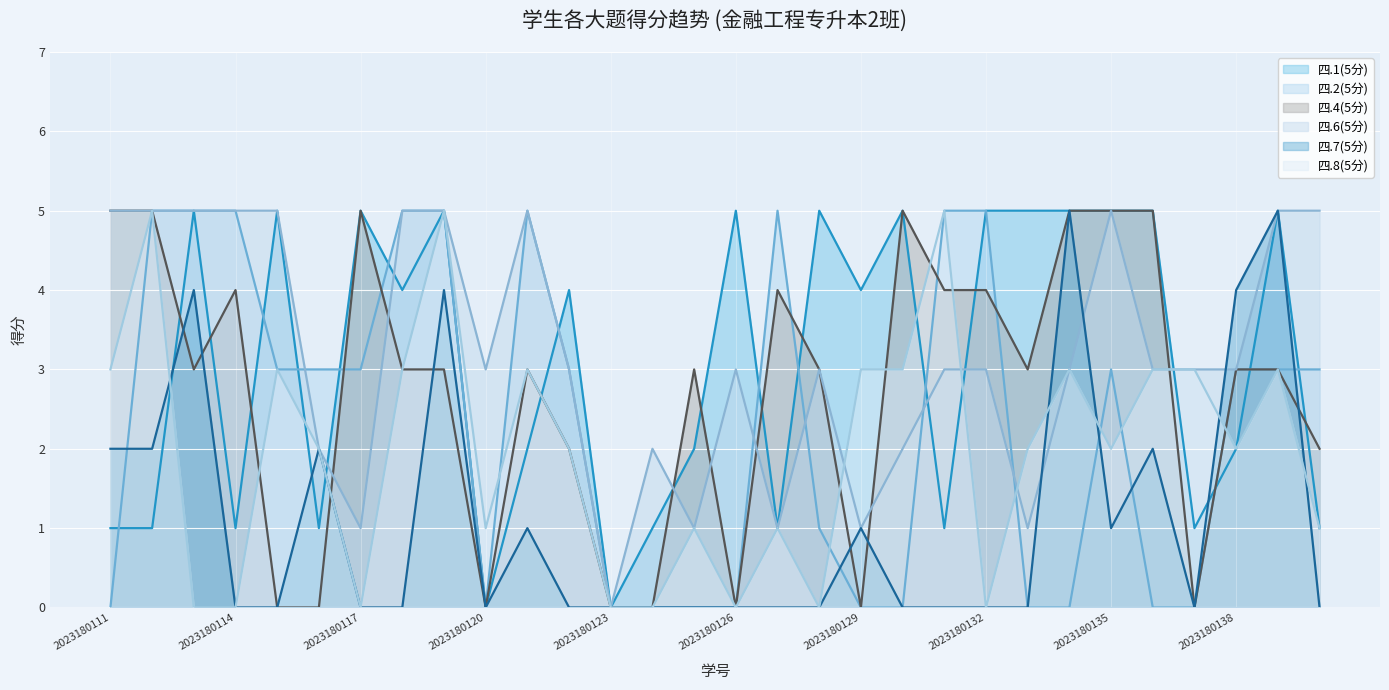

At which category is the sum across all series the highest?

2023180119